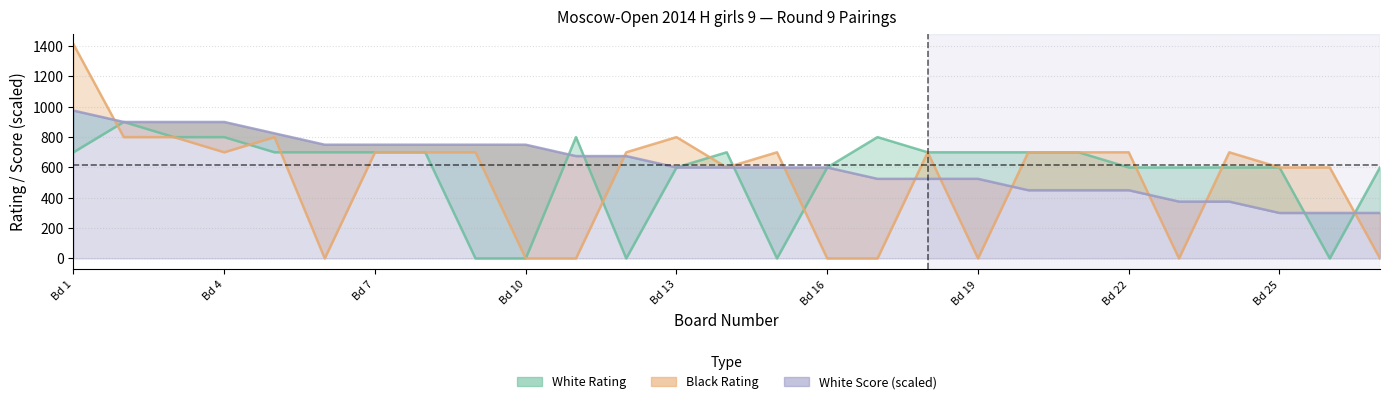

How many lines are shown in the chart?

3